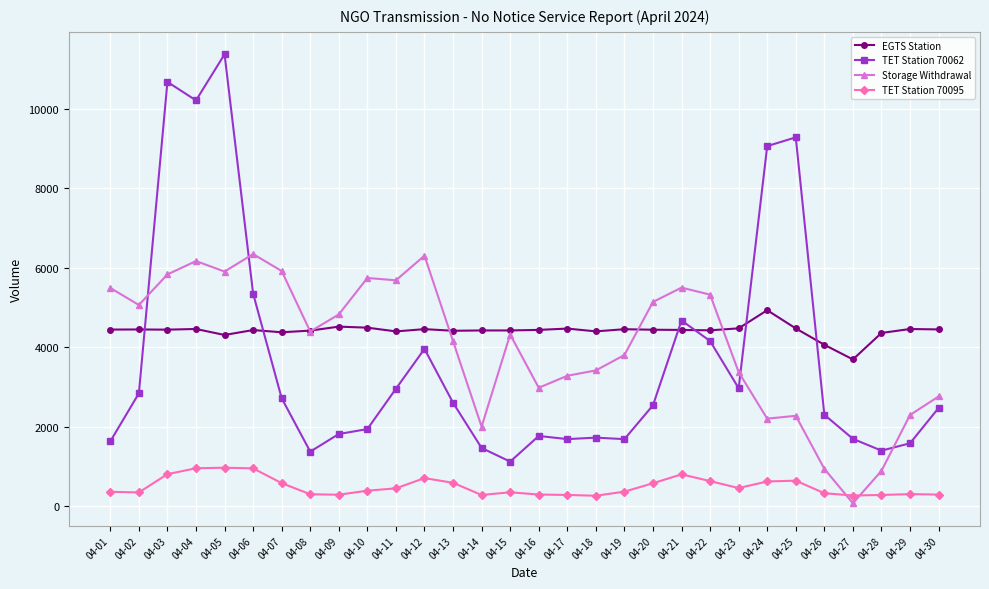

What is the minimum value shown in the chart?

80